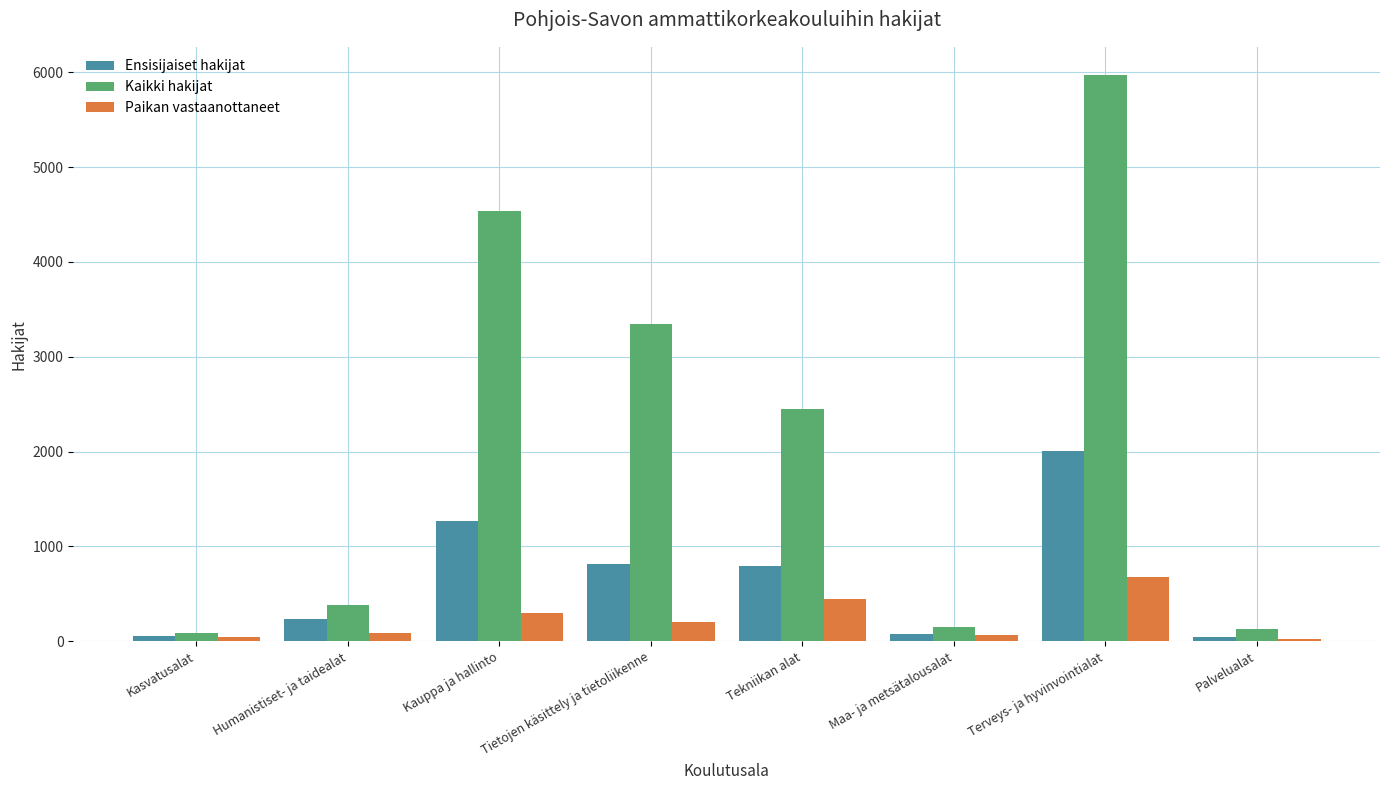

Which series has the widest spread of values?

Kaikki hakijat